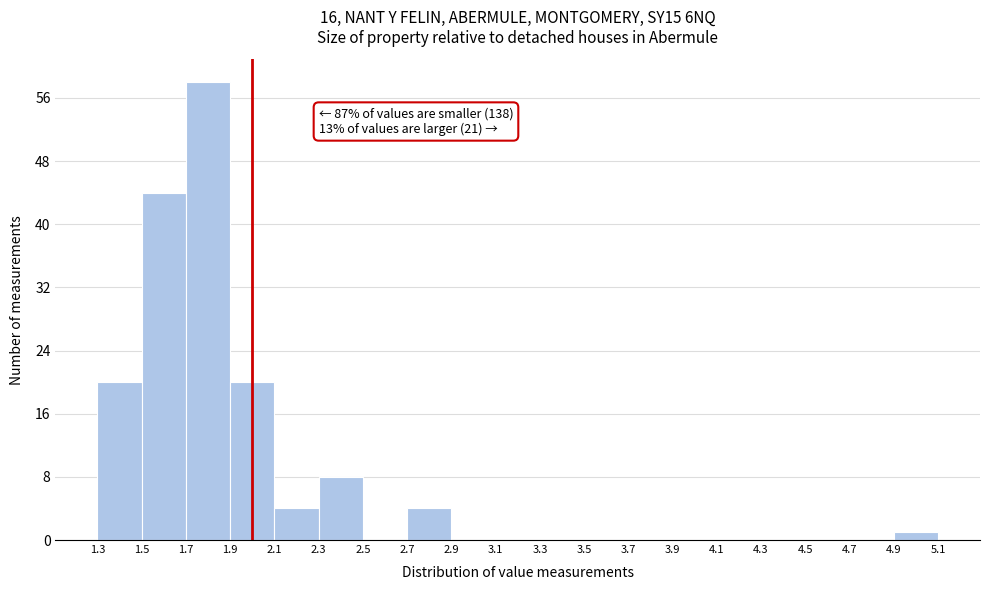

Over which range of the x-axis is the bar tallest?

1.7 to 1.9